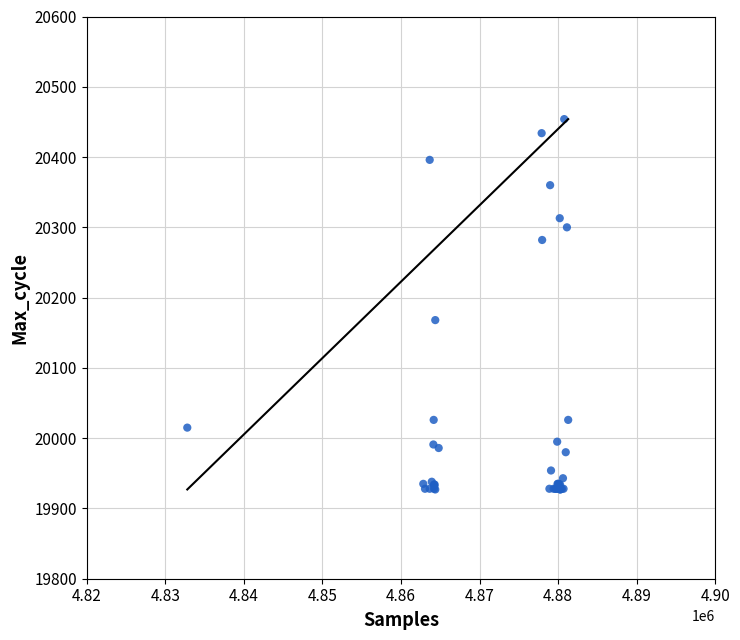

What Y value in the scatter plot is closest to 20190?

20168